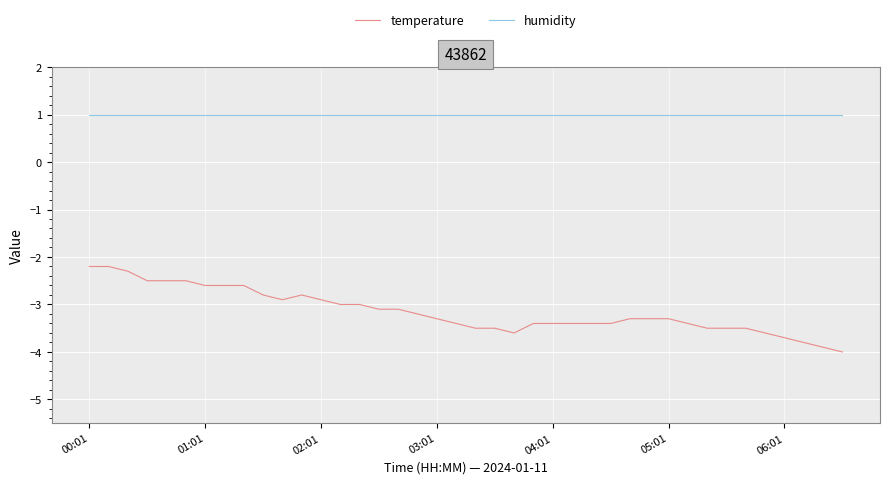

Which series has the largest range (max minus min)?

temperature